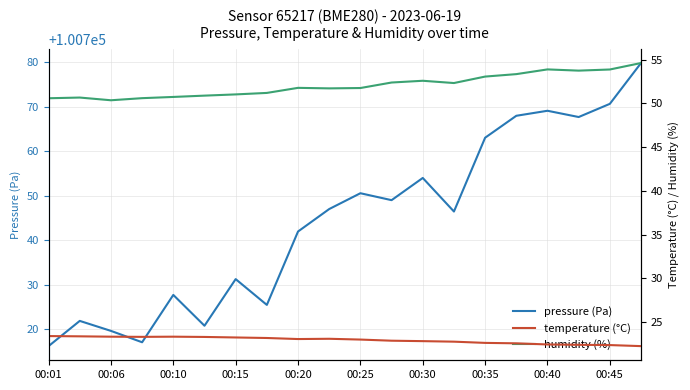

What is the sum of all pressure (Pa) values?

2014886.9